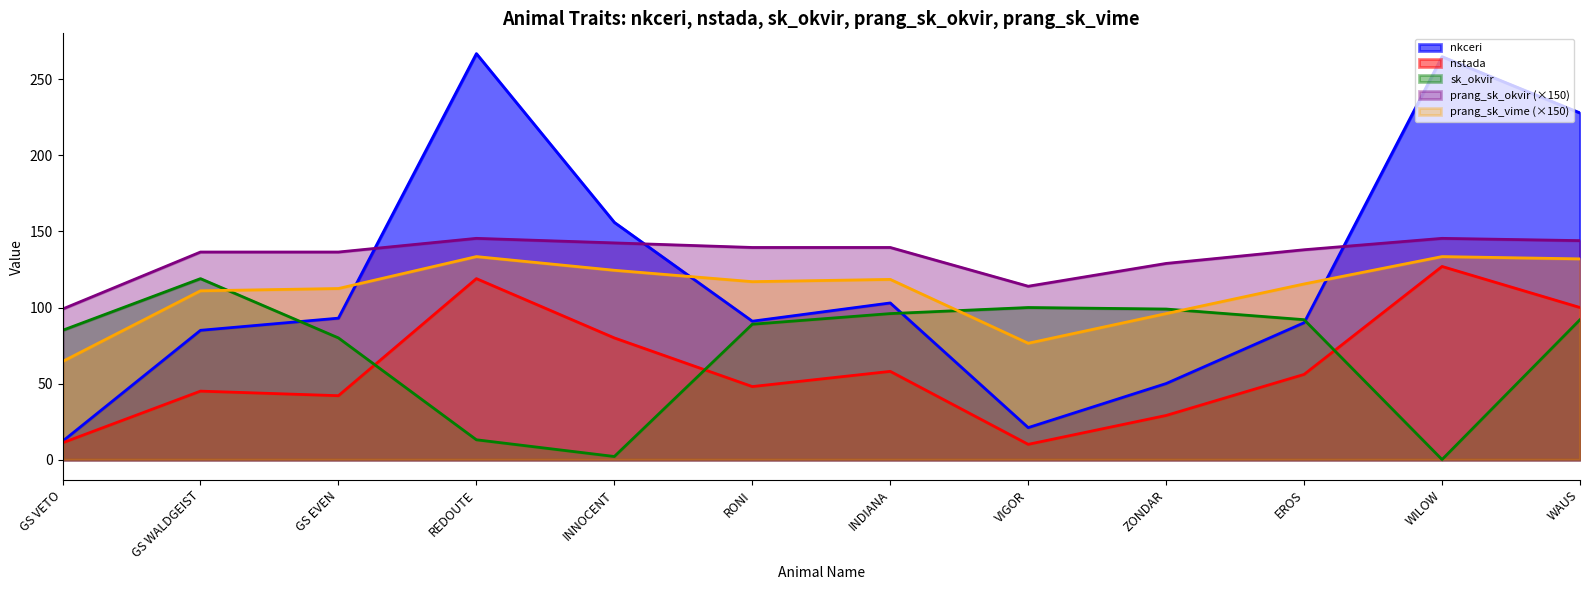

What is the label of the 12th point from the right?

GS VETO